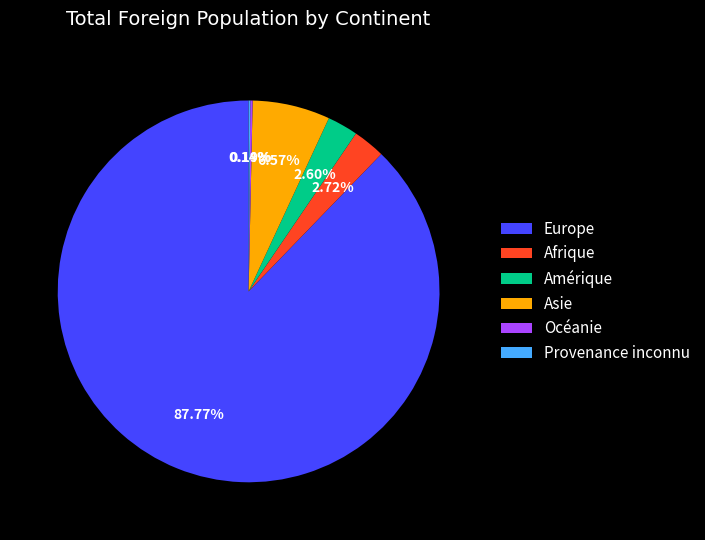

To the nearest percent, what is the average slice percentage?

17%